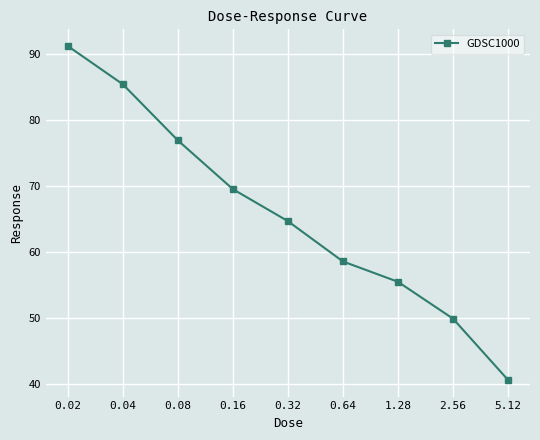

What is the value of the 4th point from the left?

69.6